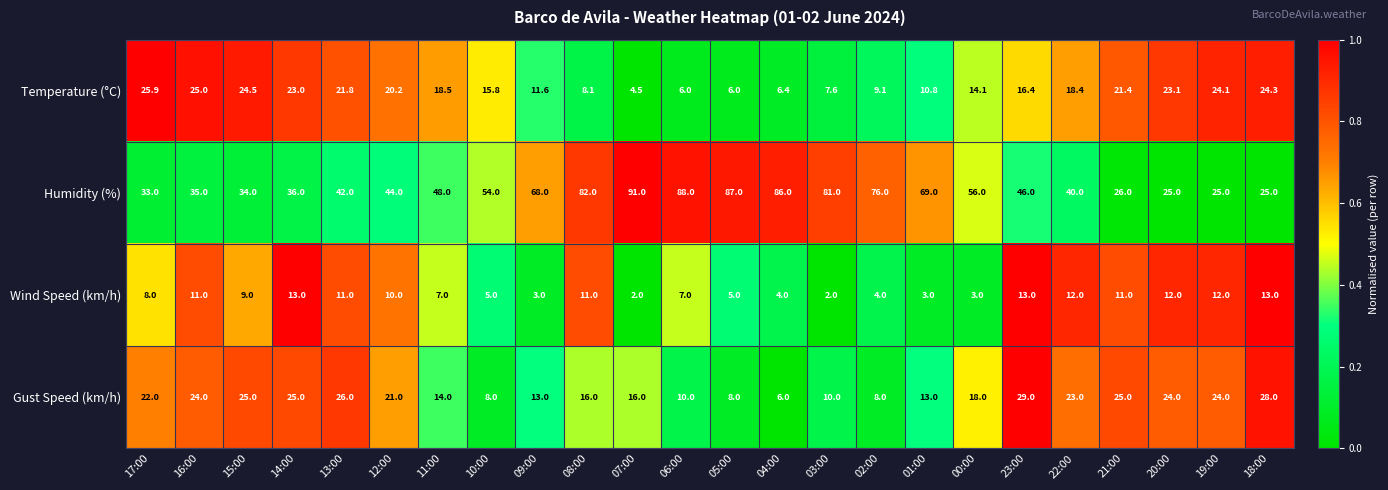

At which category is the sum across all series the highest?

08:00